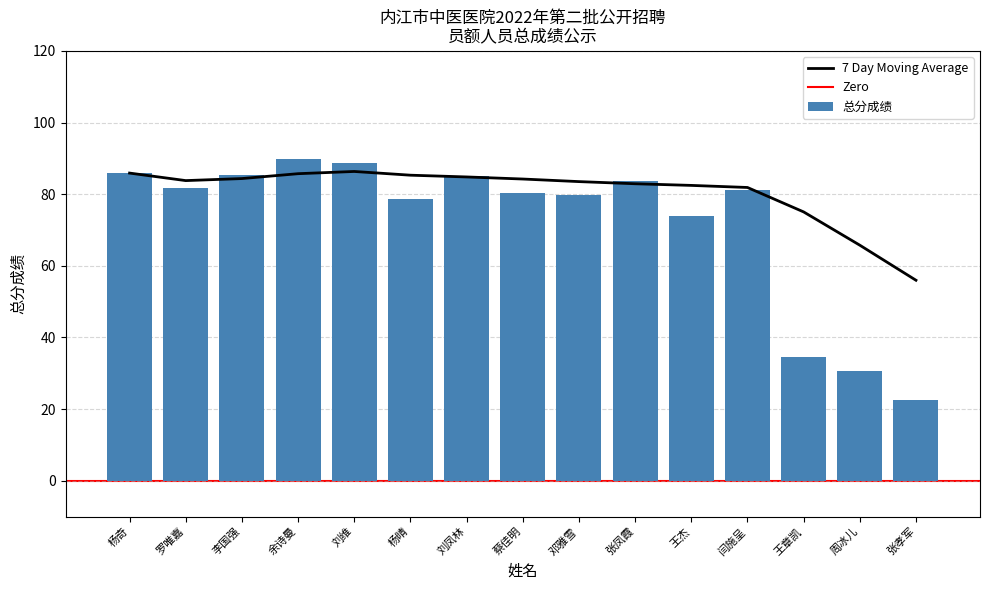

What is the label of the 12th bar from the right?

余诗曼